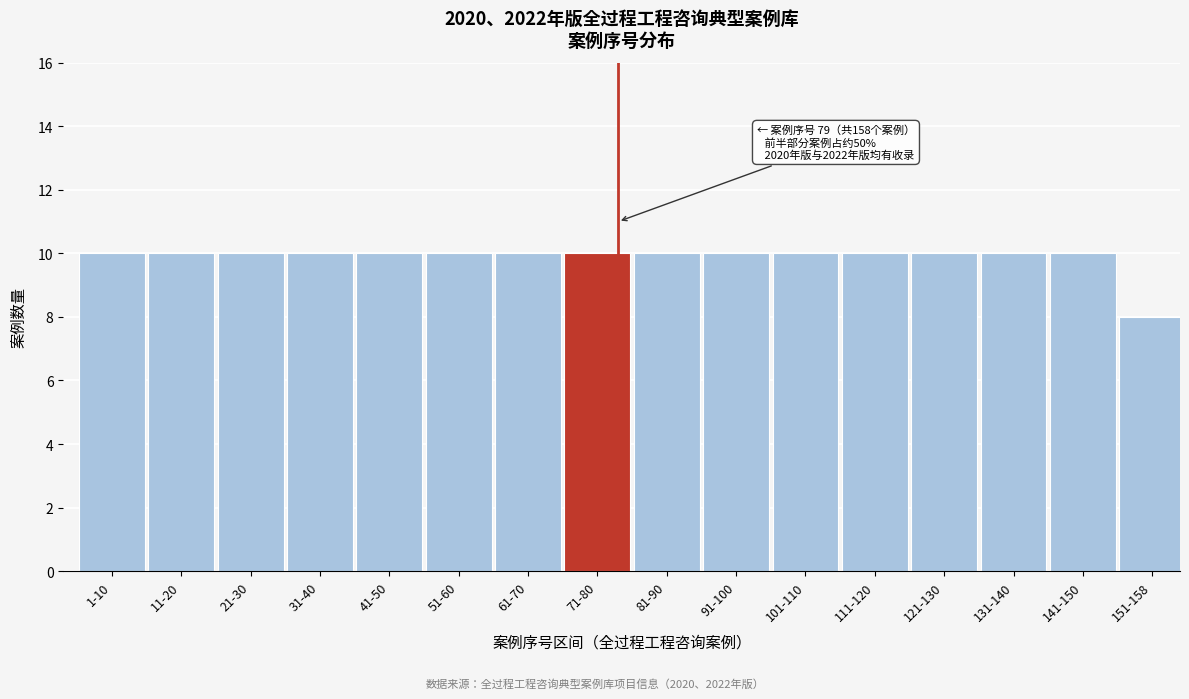

Reading left to right, what are all the values shown in this chart?

10	10	10	10	10	10	10	10	10	10	10	10	10	10	10	8